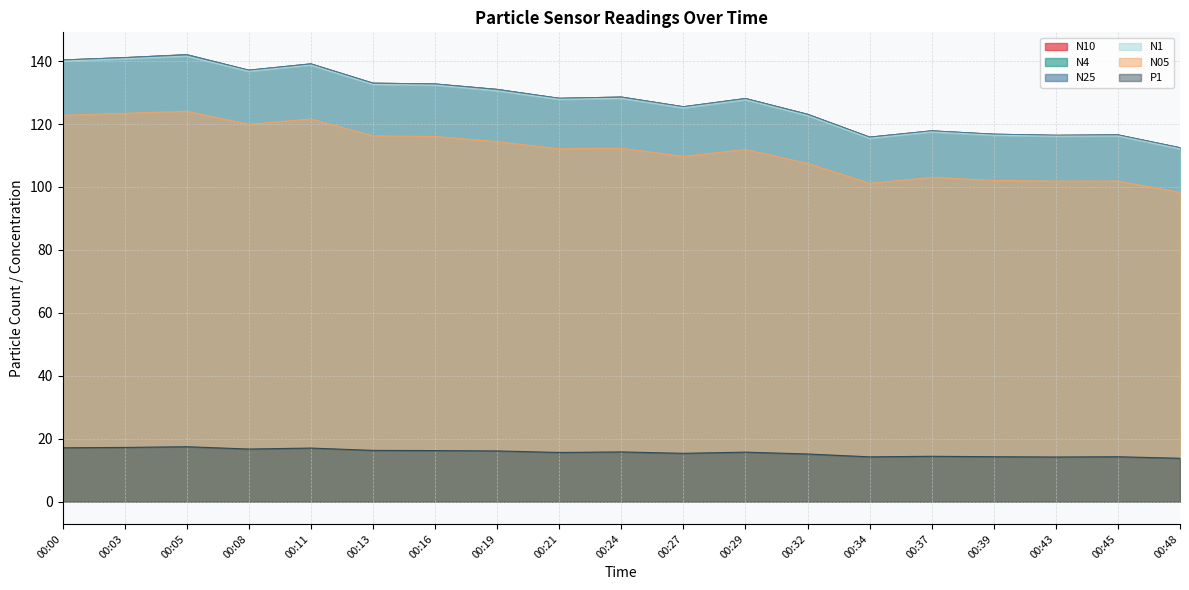

How many lines are shown in the chart?

6